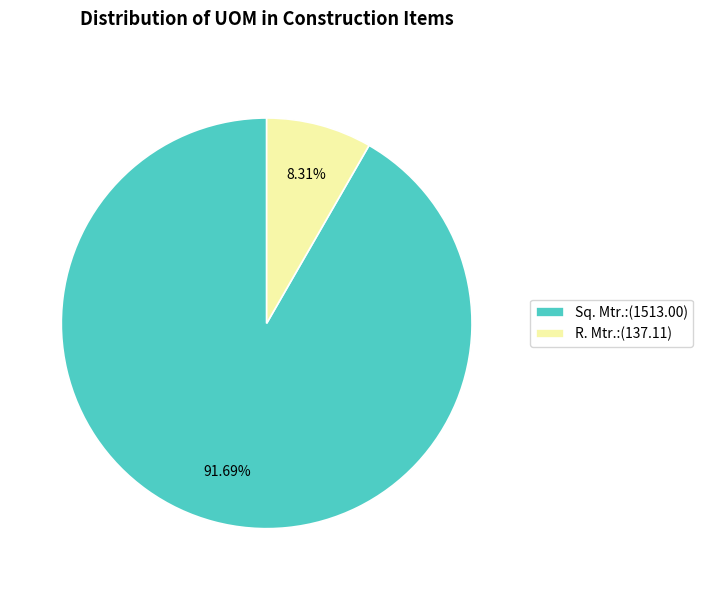

Count the number of slices in the pie.

2